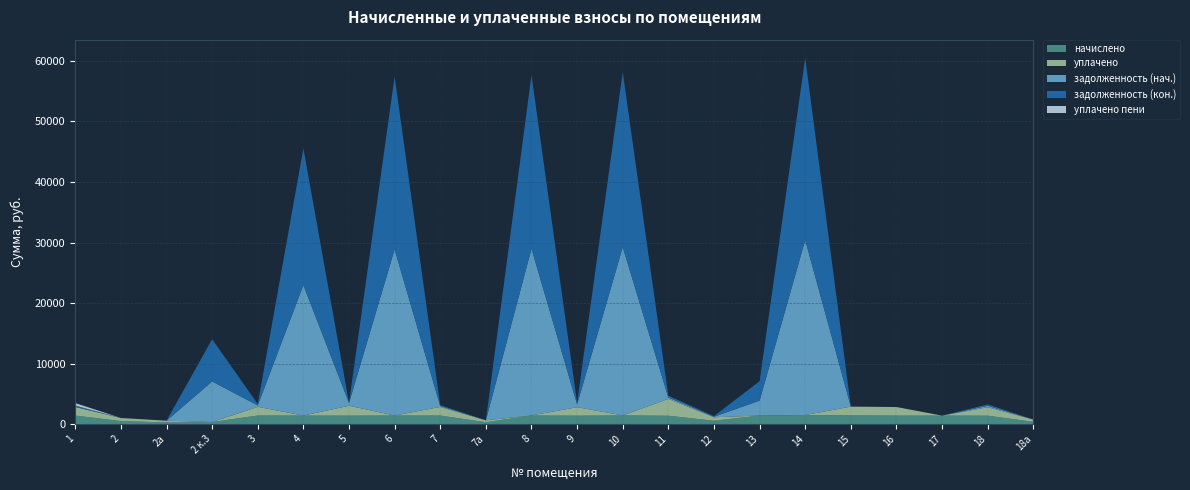

Reading left to right, what are all the values shown in this chart?

начислено: 1=1421.5	2=508.8	2а=286.2	2 к.3=349.8	3=1431.0	4=1418.3	5=1402.4	6=1431.0	7=1421.5	7а=318.0	8=1437.4	9=1399.2	10=1450.1	11=1389.7	12=566.7	13=1424.6	14=1507.3	15=1450.1	16=1415.1	17=1411.9	18=1399.2	18а=381.6
уплачено: 1=1421.5	2=508.8	2а=286.2	2 к.3=0.0	3=1431.0	4=0.0	5=1636.1	6=0.0	7=1421.5	7а=318.0	8=0.0	9=1400.6	10=0.0	11=2779.3	12=566.7	13=0.0	14=0.0	15=1450.1	16=1415.1	17=0.0	18=1399.2	18а=381.6
задолженность (нач.): 1=0.0	2=0.0	2а=0.0	2 к.3=6704.4	3=238.5	4=21554.5	5=468.0	6=27427.1	7=151.6	7а=0.0	8=27549.0	9=466.4	10=27792.8	11=231.6	12=94.5	13=2456.1	14=28898.9	15=0.0	16=0.0	17=0.0	18=233.2	18а=0.0
задолженность (кон.): 1=233.8	2=0.0	2а=0.0	2 к.3=6978.8	3=238.5	4=22592.9	5=1.9	6=28549.8	7=151.6	7а=0.0	8=28676.7	9=234.2	10=28930.4	11=231.6	12=94.5	13=3215.4	14=30081.5	15=0.0	16=0.0	17=0.0	18=233.2	18а=0.0
уплачено пени: 1=406.0	2=0.0	2а=0.0	2 к.3=0.0	3=0.0	4=0.0	5=0.5	6=0.0	7=0.0	7а=0.0	8=0.0	9=0.0	10=0.0	11=28.8	12=0.0	13=0.0	14=0.0	15=0.0	16=0.0	17=0.0	18=0.0	18а=0.0